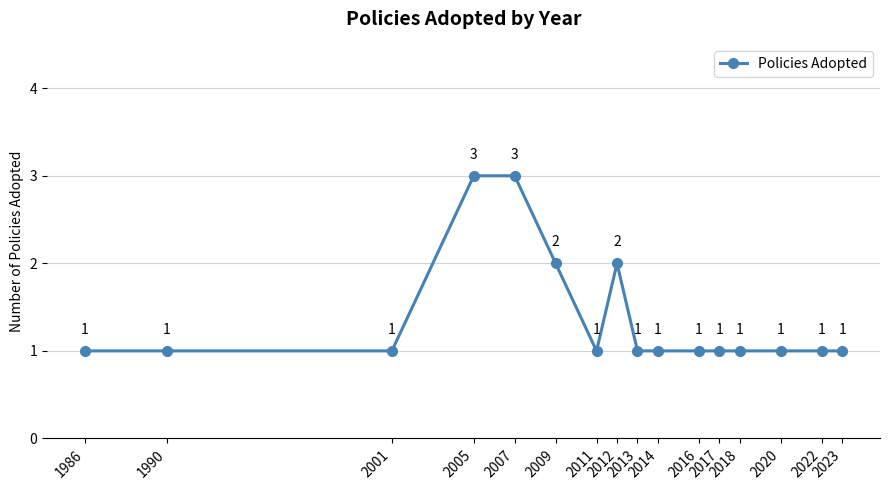

What is the value of the 7th point from the left?

1